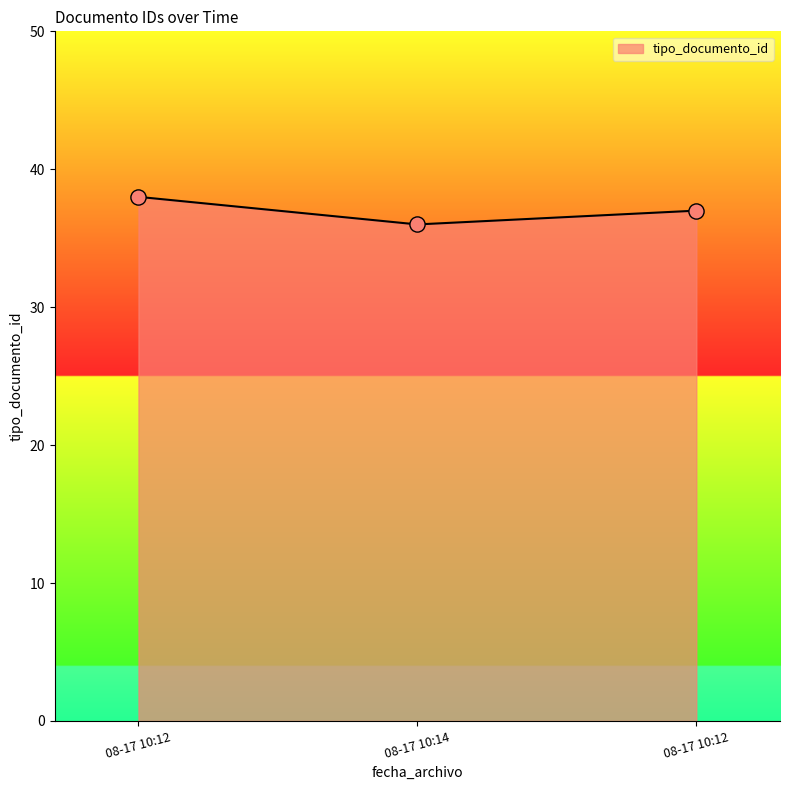

How many lines are shown in the chart?

1